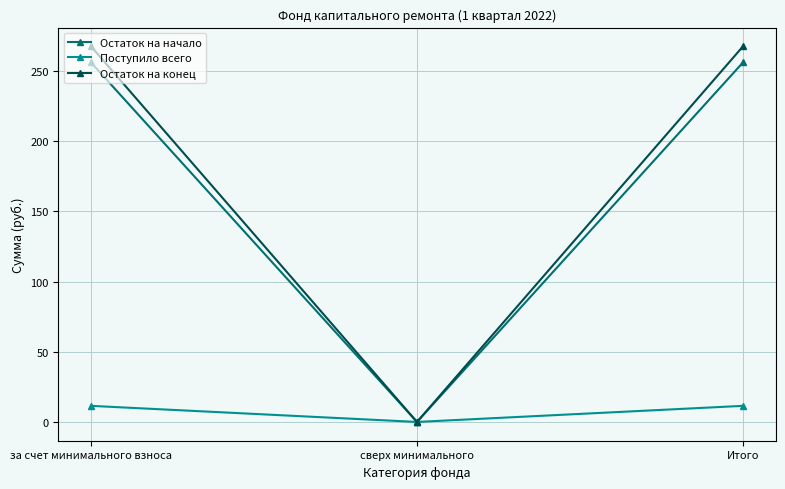

At how many categories does at least one series exceed 59?

2